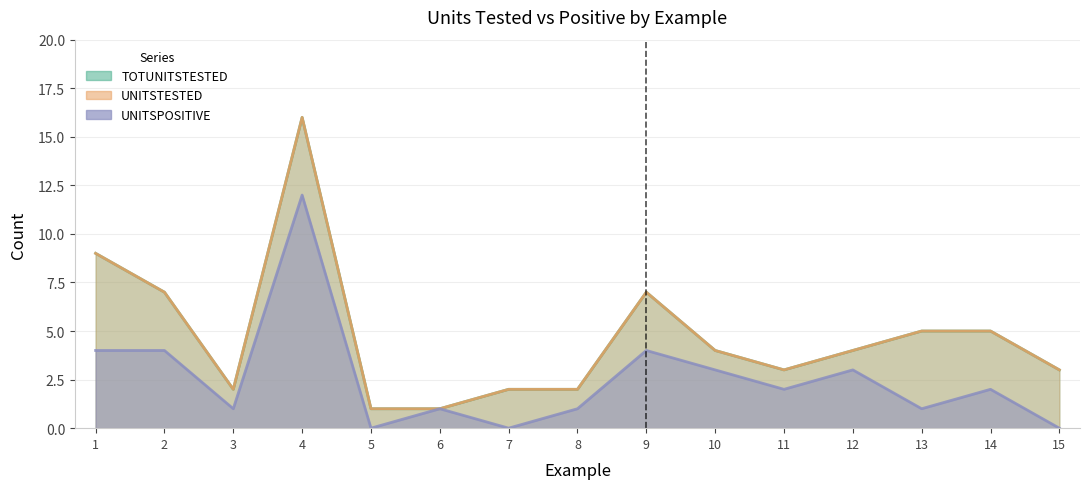

How many values in UNITSPOSITIVE are above zero?

12